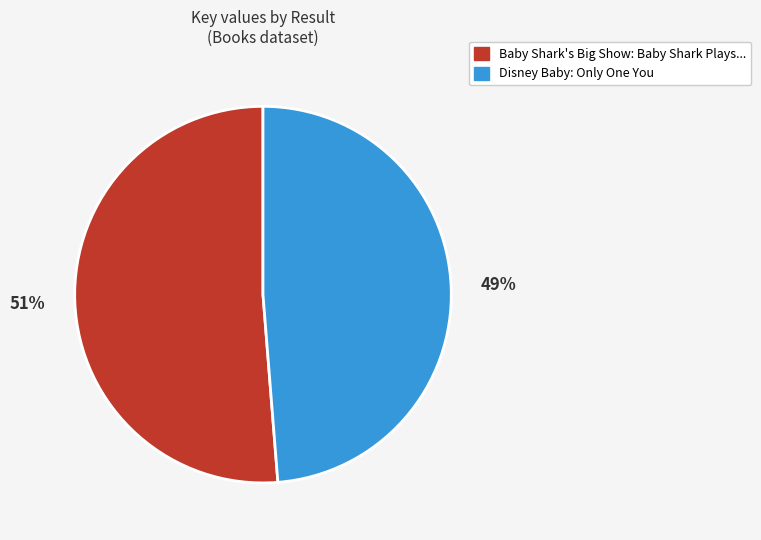

Does any single category account for the majority?

Yes